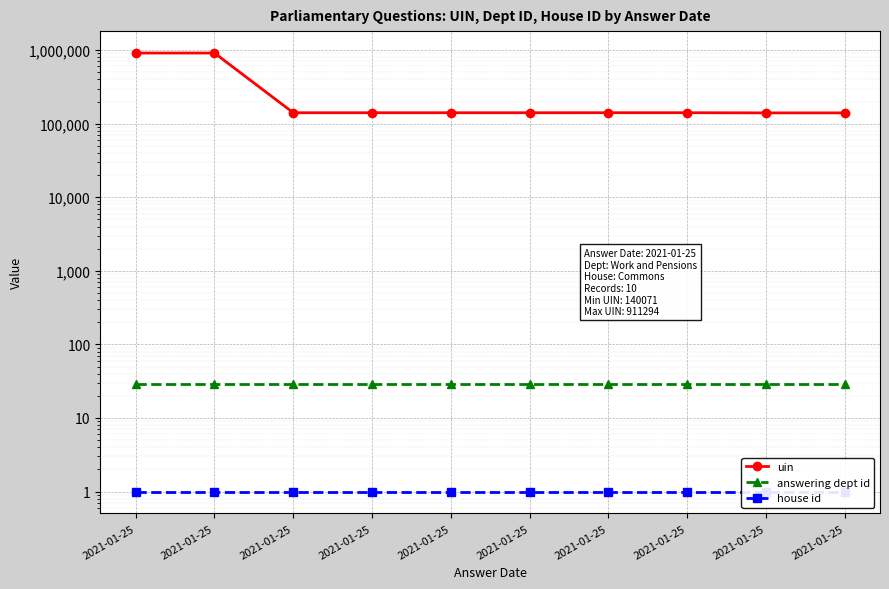

True or false: house id and uin intersect in this chart.

False